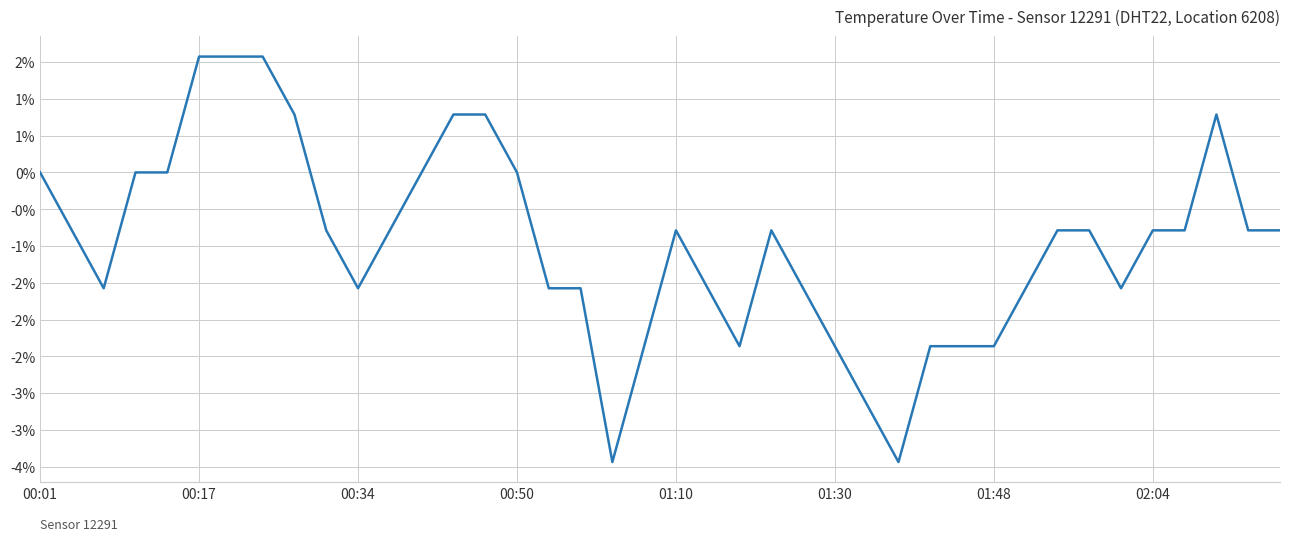

Is this an area chart (filled region under the line)?

No